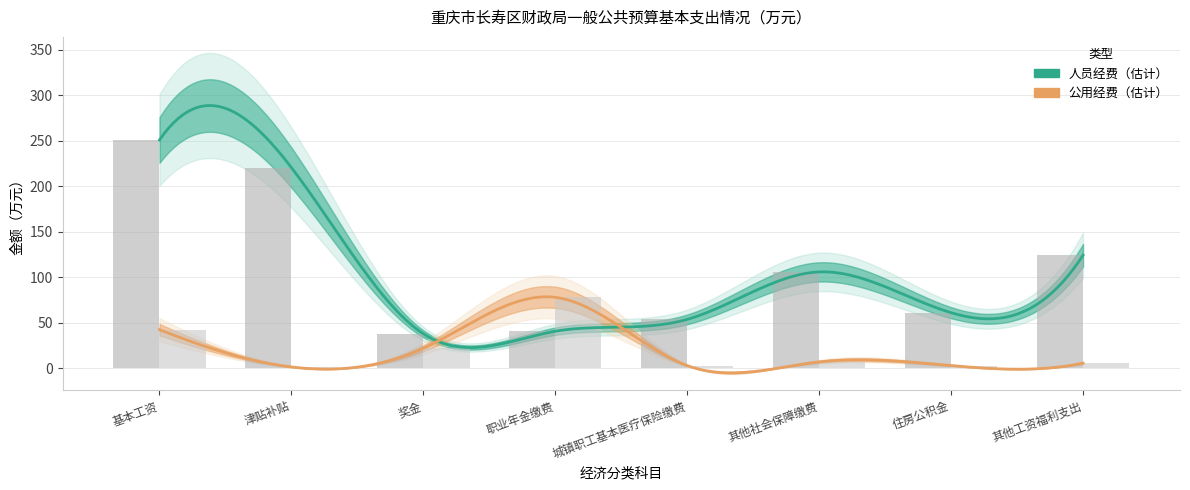

How many bars are there in each group?

2